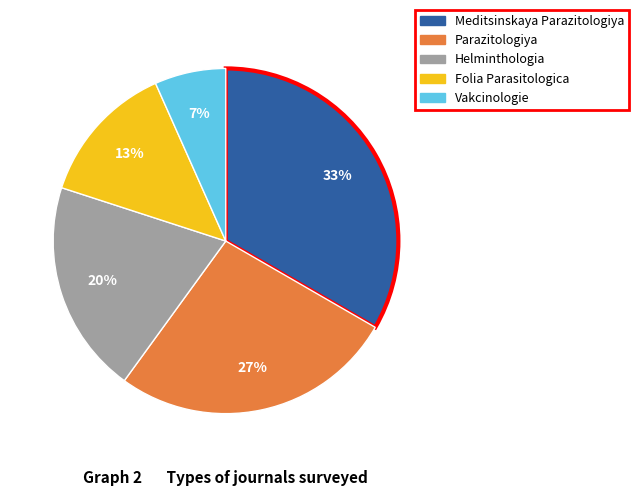

To the nearest percent, what percentage of the pie is Meditsinskaya Parazitologiya?

33%